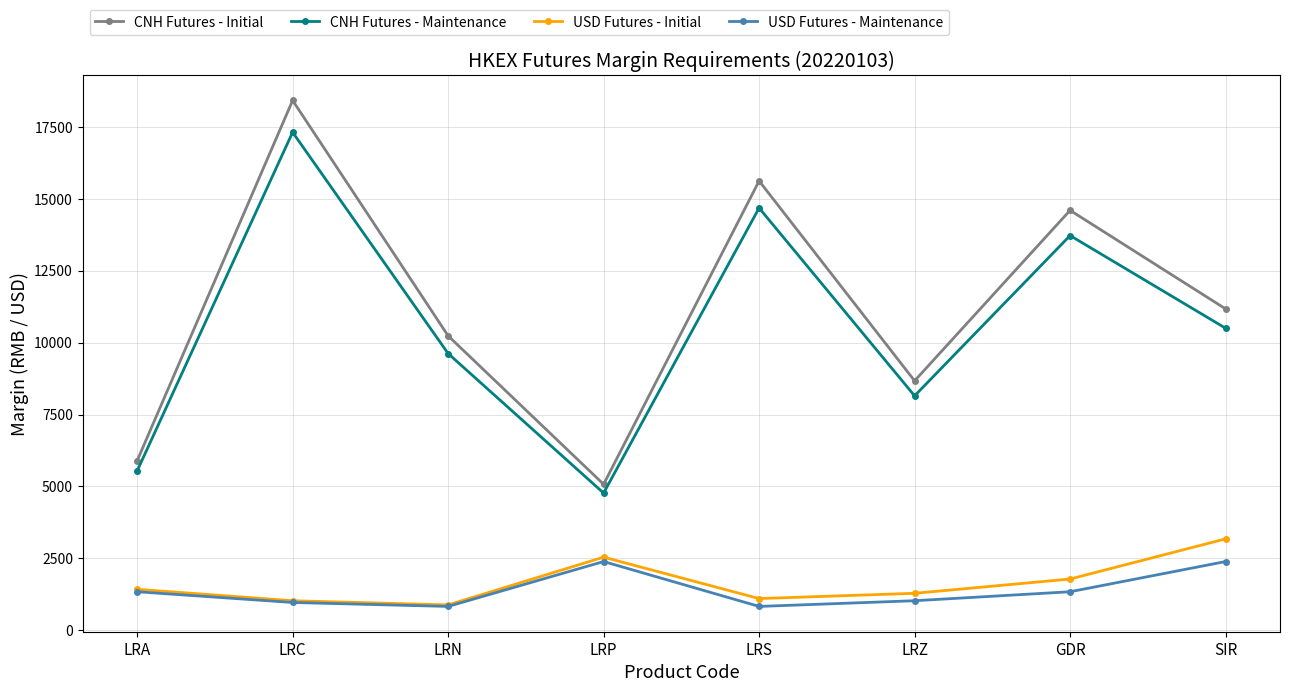

At which category does USD Futures - Maintenance reach its first local peak?

LRP